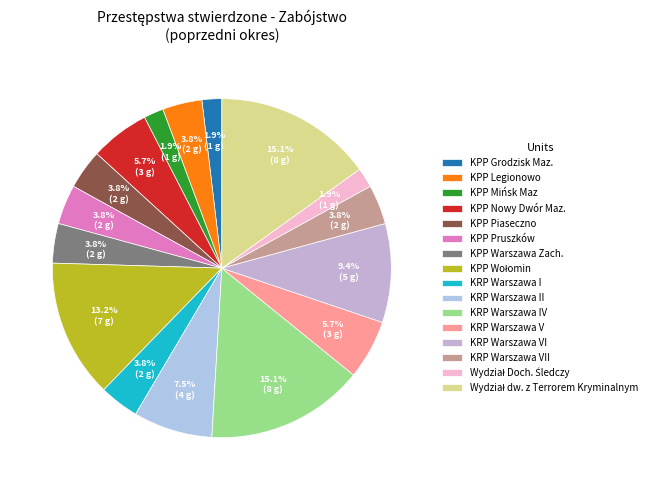

How many segments does this pie chart have?

16